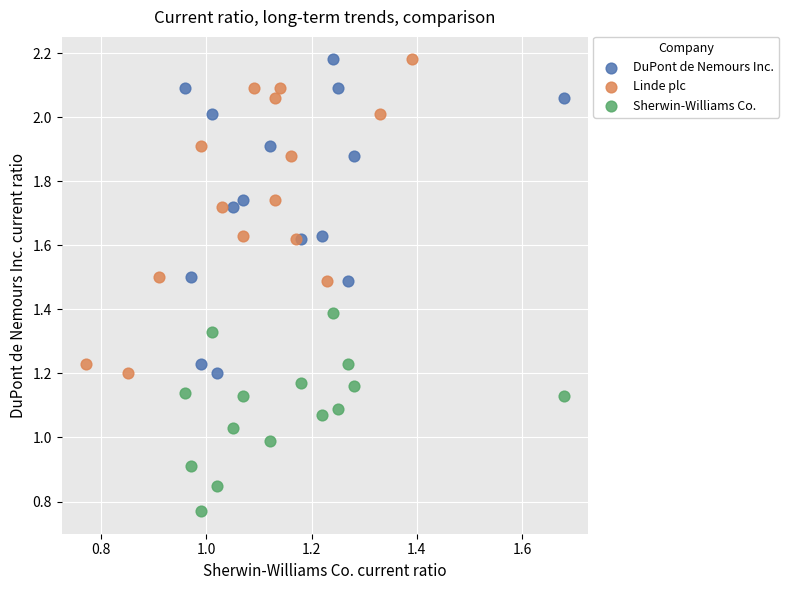

Which series reaches the minimum Y coordinate?

Sherwin-Williams Co.